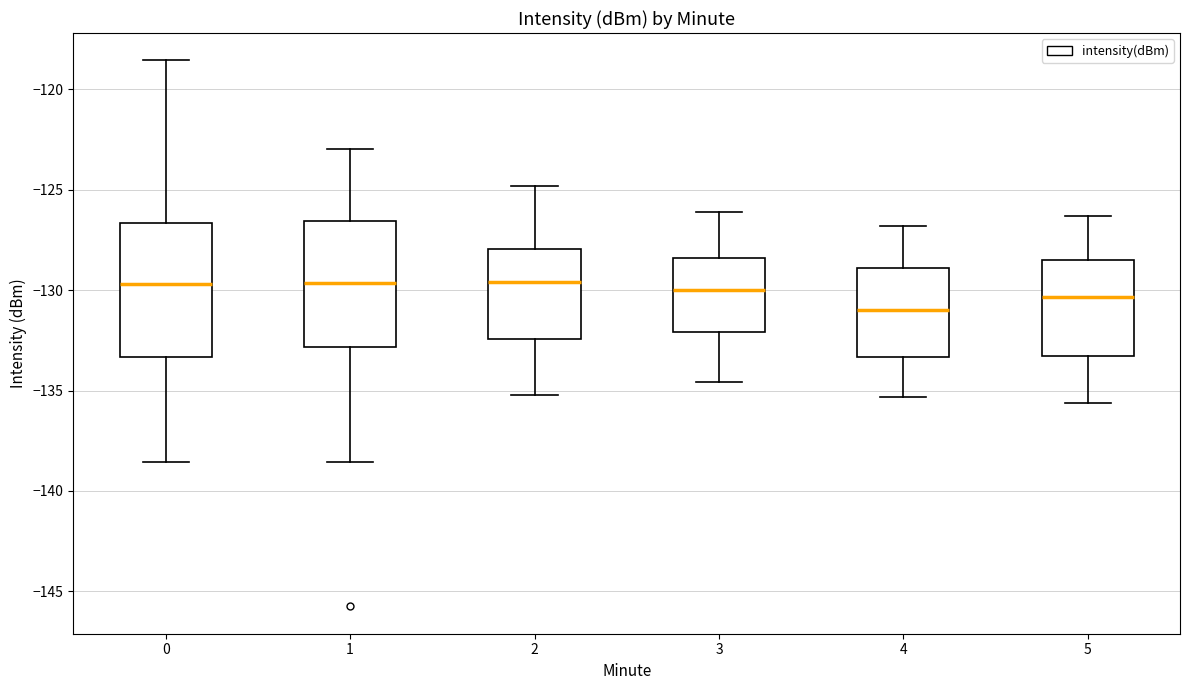

Where is the upper edge of the box at x = 4 on the y-axis? The values are not printed on the chart, so give them approximately, as read against the axis.

-129.0